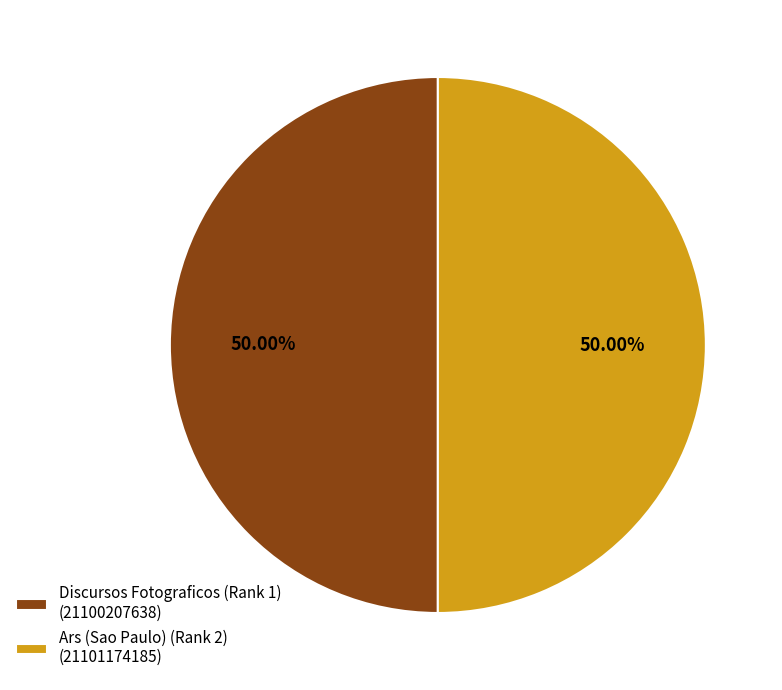

What is the ratio of the value at Discursos Fotograficos (Rank 1) (21100207638) to the value at Ars (Sao Paulo) (Rank 2) (21101174185)?

1.0